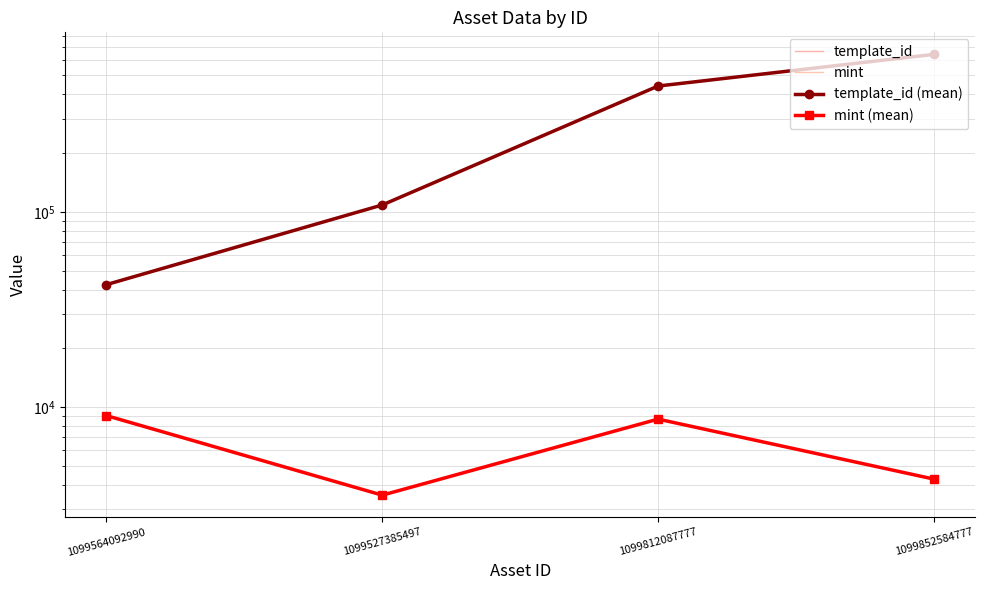

What is the greatest value displayed?

640424